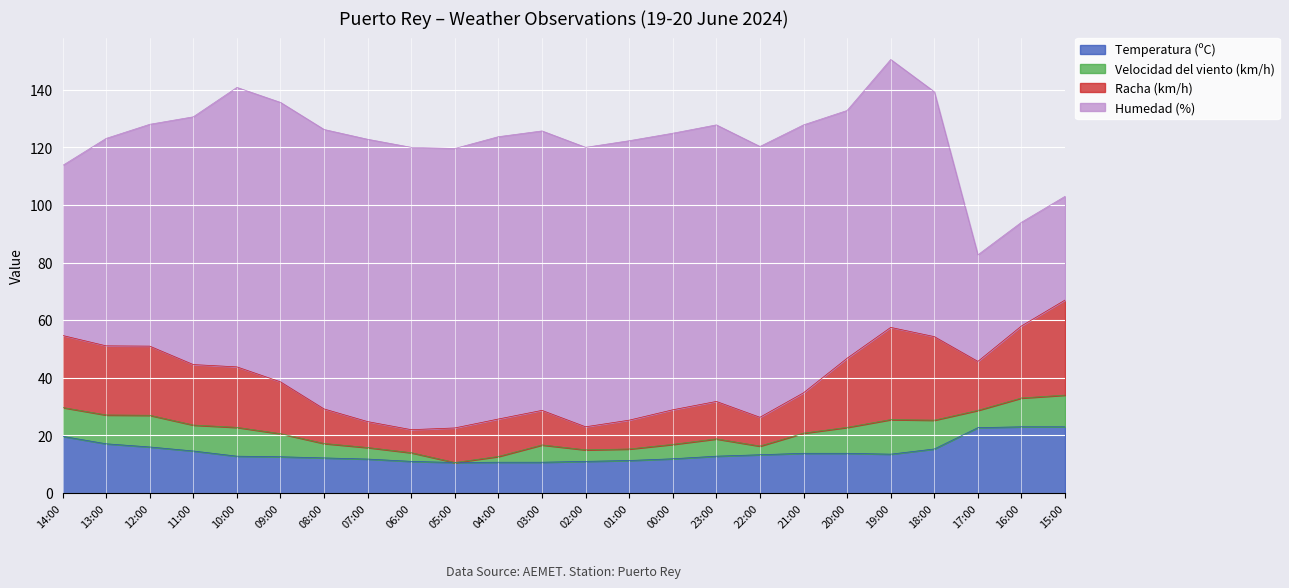

Which series has the largest range (max minus min)?

Humedad (%)